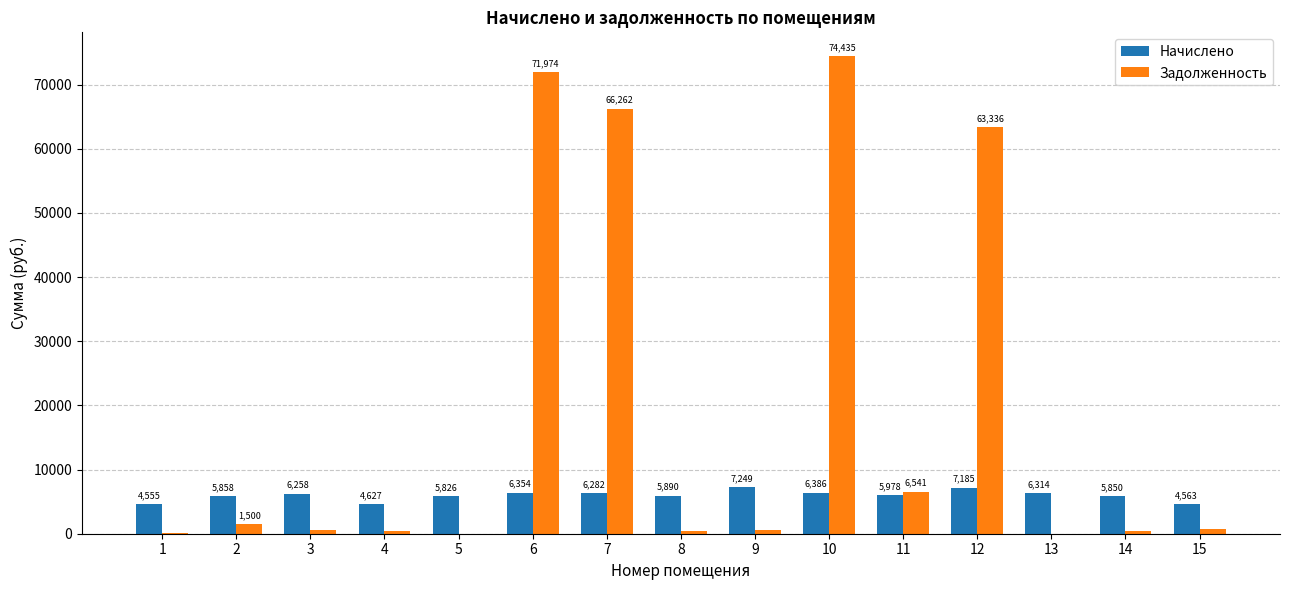

What is the sum of all Задолженность values?

287297.8